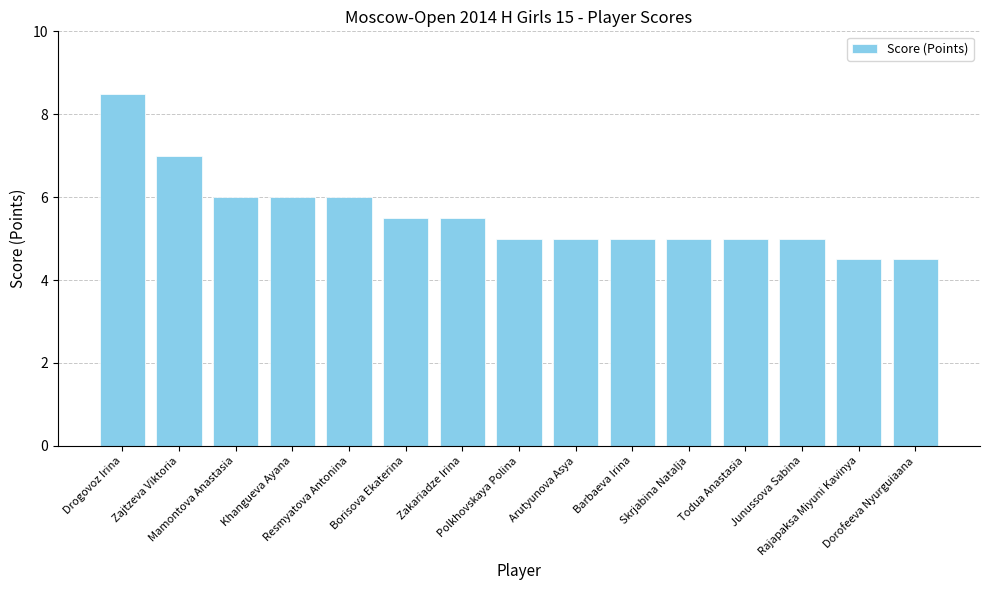

The chart shows a value of 5.0 at Arutyunova Asya. True or false?

True